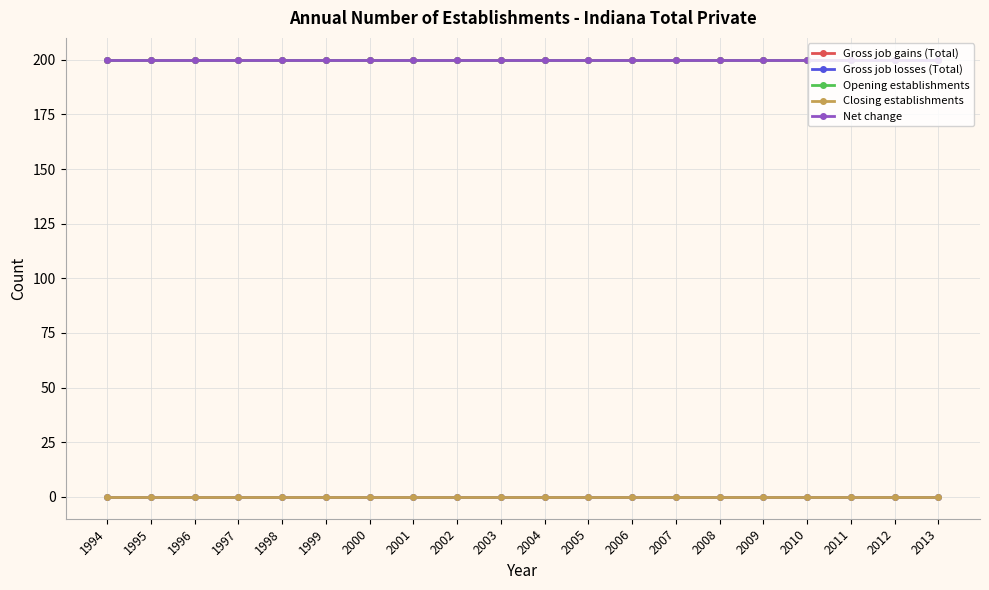

At which category does the chart reach its peak across all series?

1994